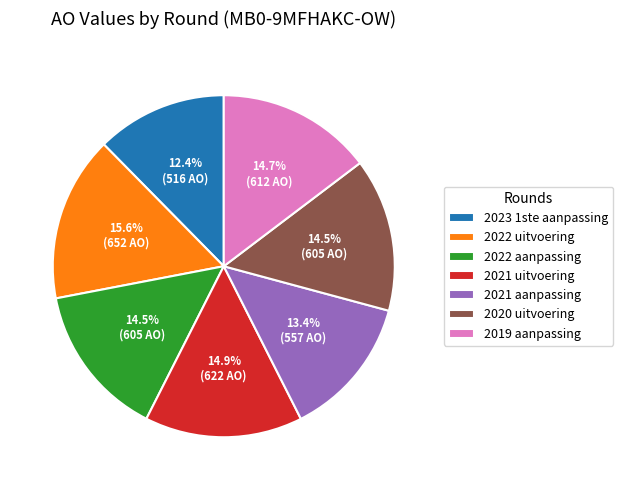

To the nearest percent, what is the difference between the 2019 aanpassing and 2022 uitvoering slice percentages?

1%